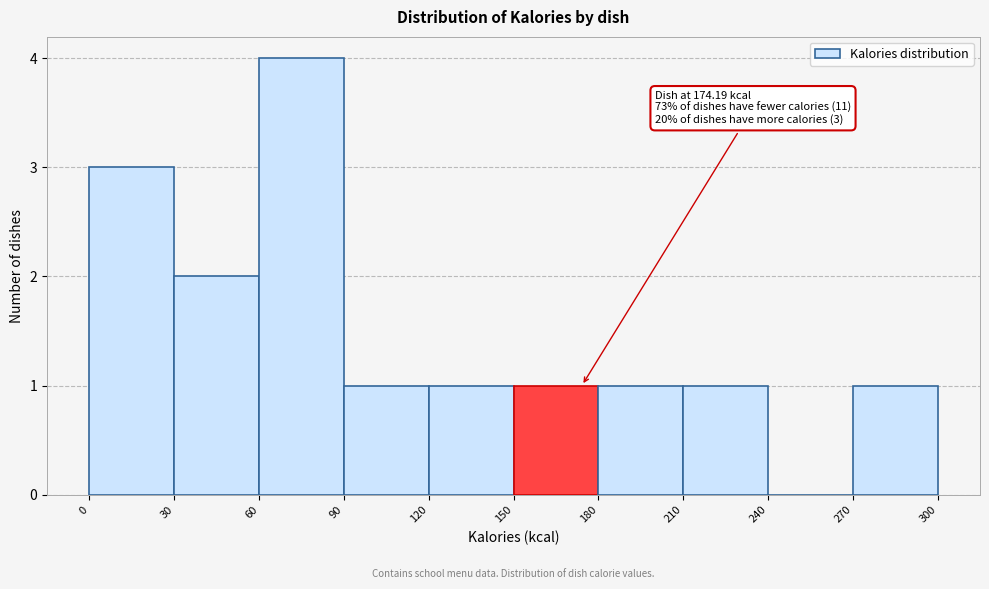

Which range on the x-axis has the tallest bar?

60 to 90